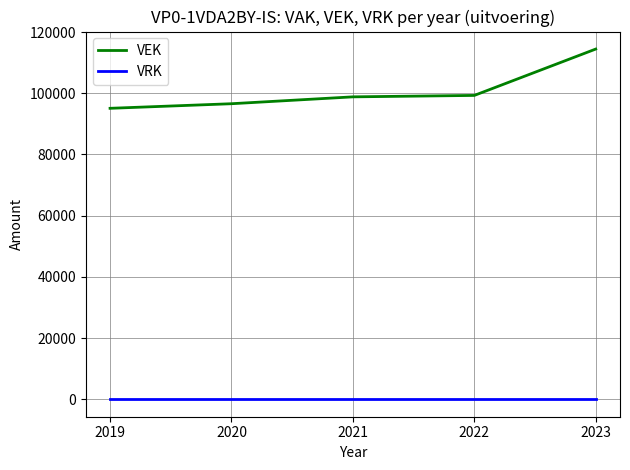

What are all the series names shown in the legend?

VEK, VRK